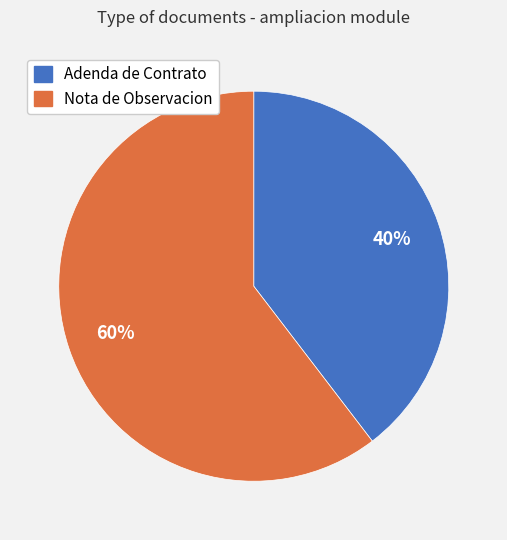

Approximately how many times larger is the value at Nota de Observacion compared to Adenda de Contrato?

1.5